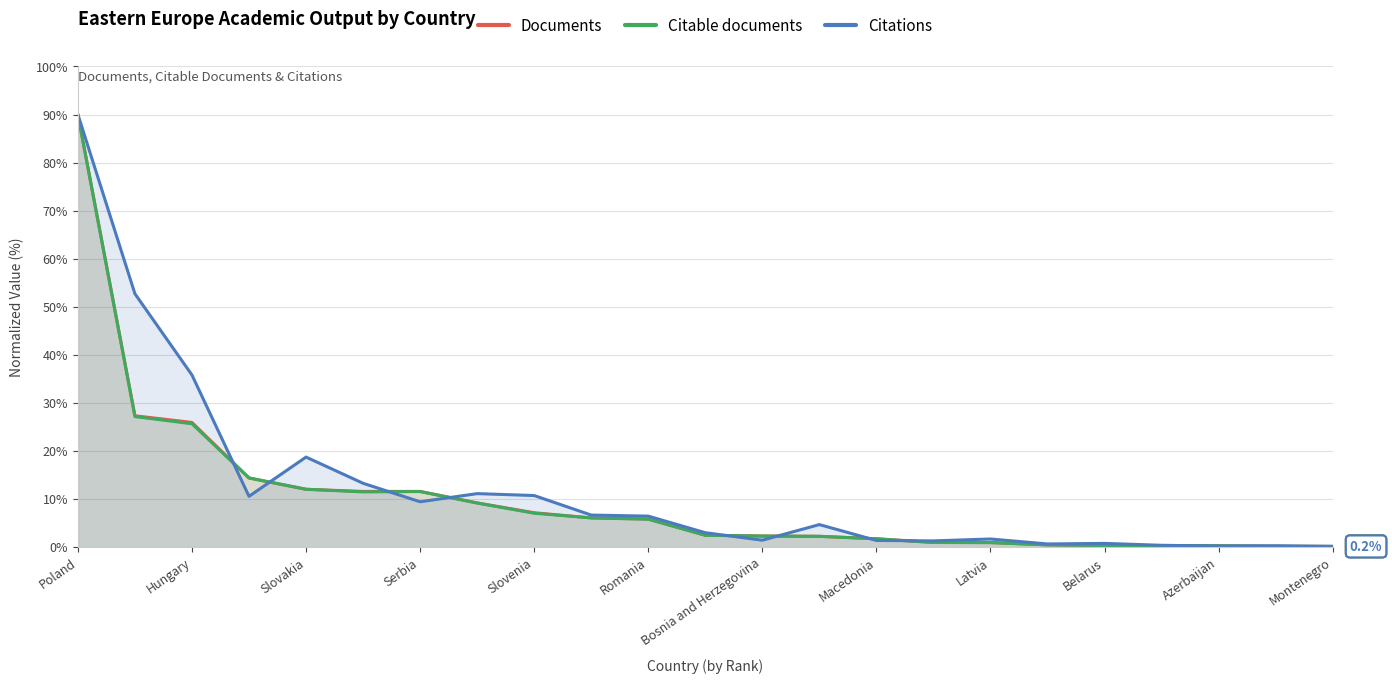

Is it true that Citations equals 4.1 at Slovakia?

False